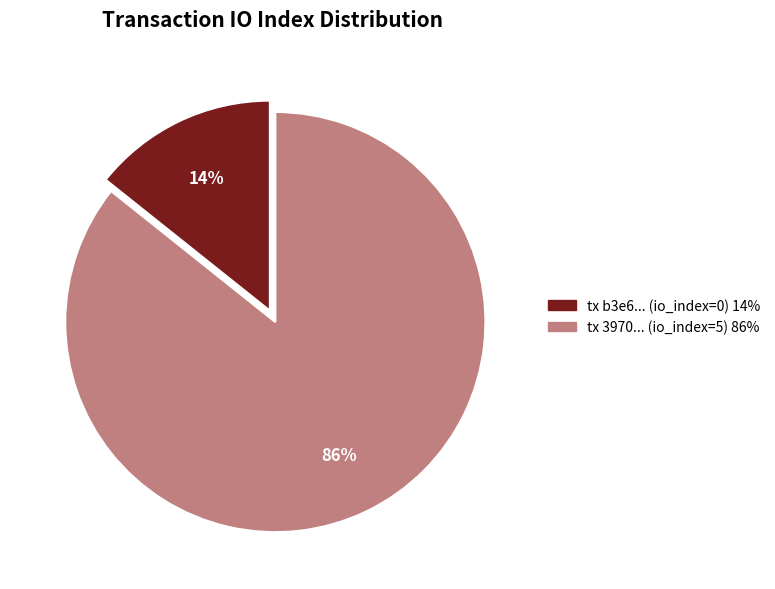

To the nearest percent, what is the average slice percentage?

50%